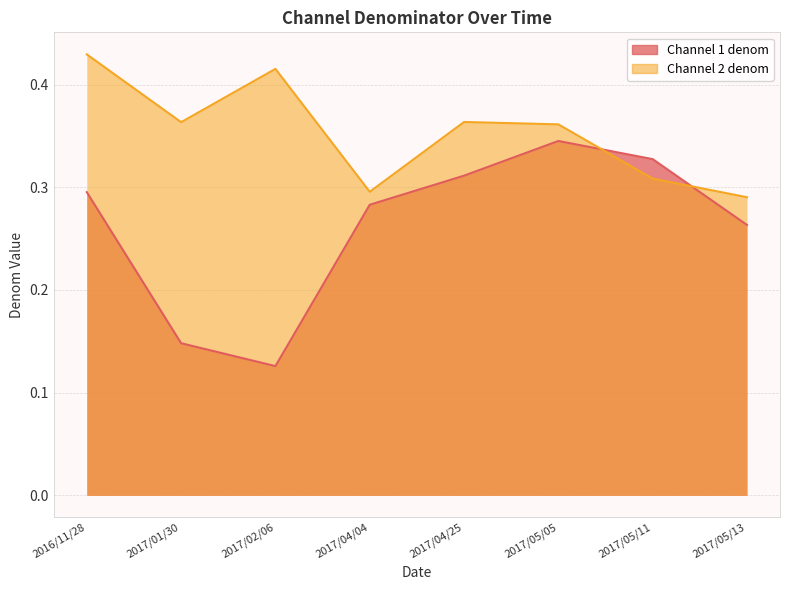

True or false: Channel 2 denom has more than 2 interior local peaks.

False